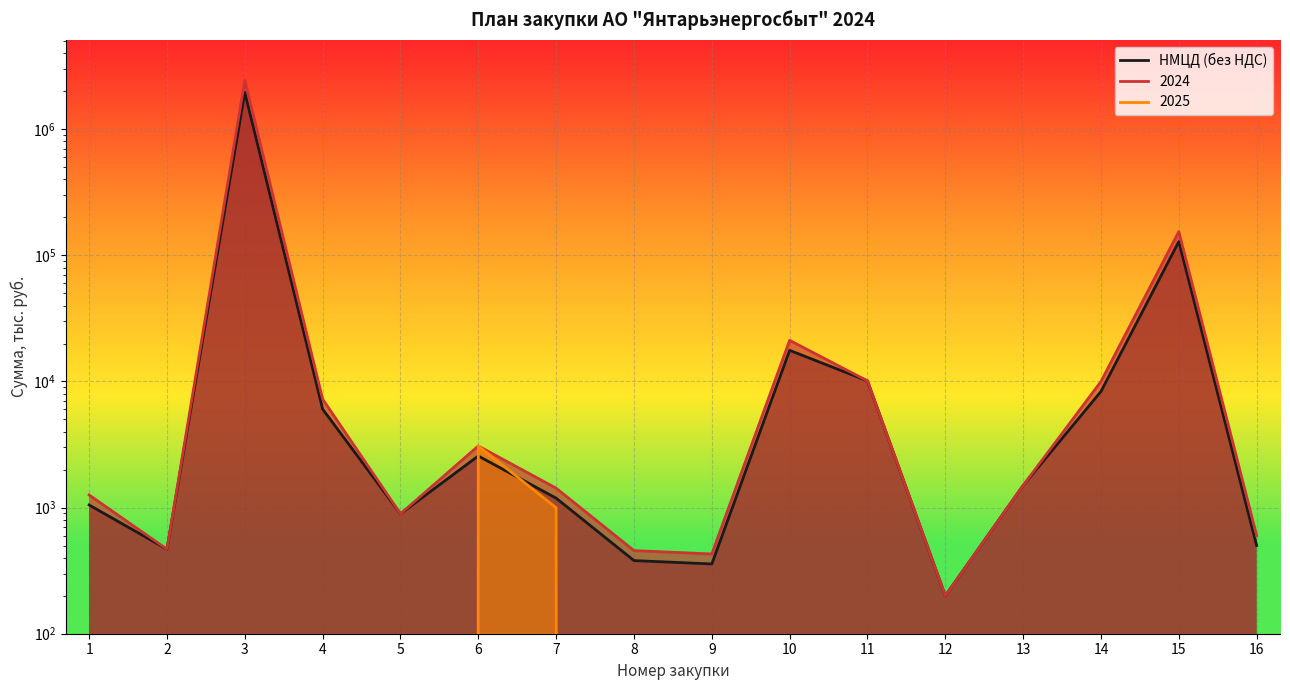

True or false: 2024 and НМЦД (без НДС) intersect in this chart.

False